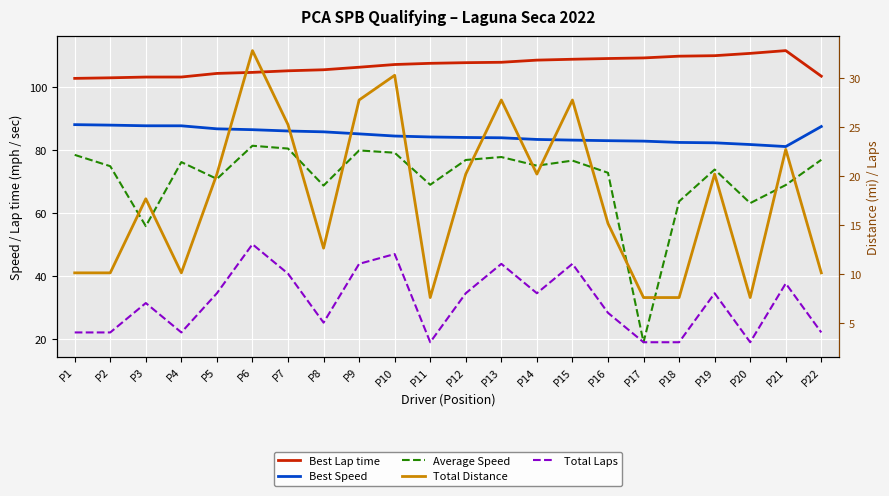

What is the difference between the highest and lowest values at P13?

97.0